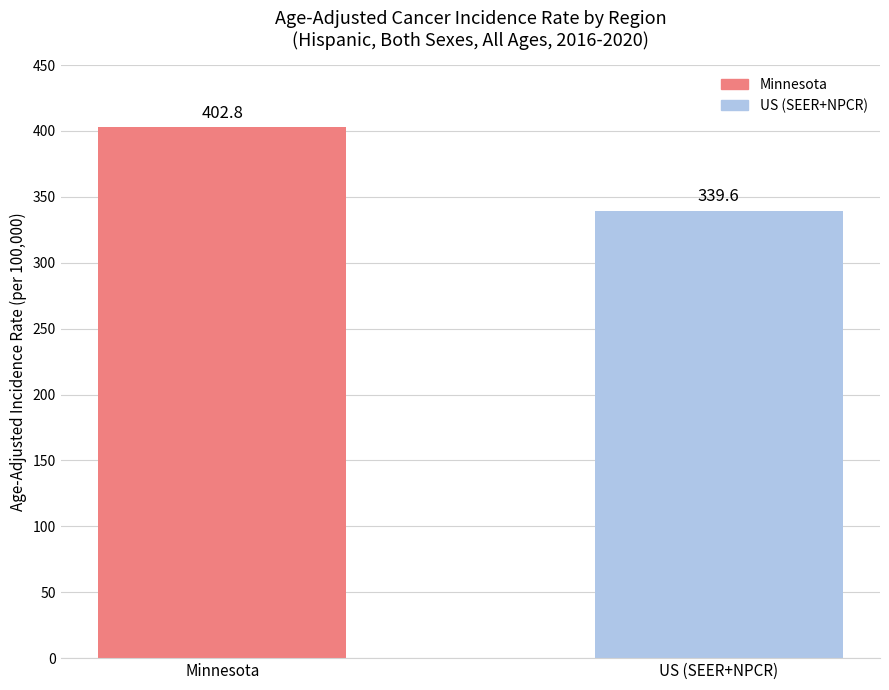

Which category has the lowest value across all series?

US (SEER+NPCR)